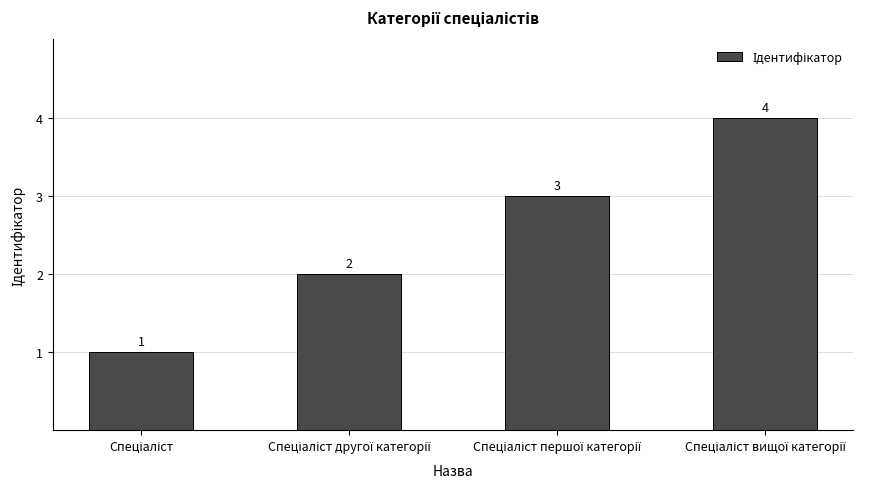

What is the sum of all values?

10